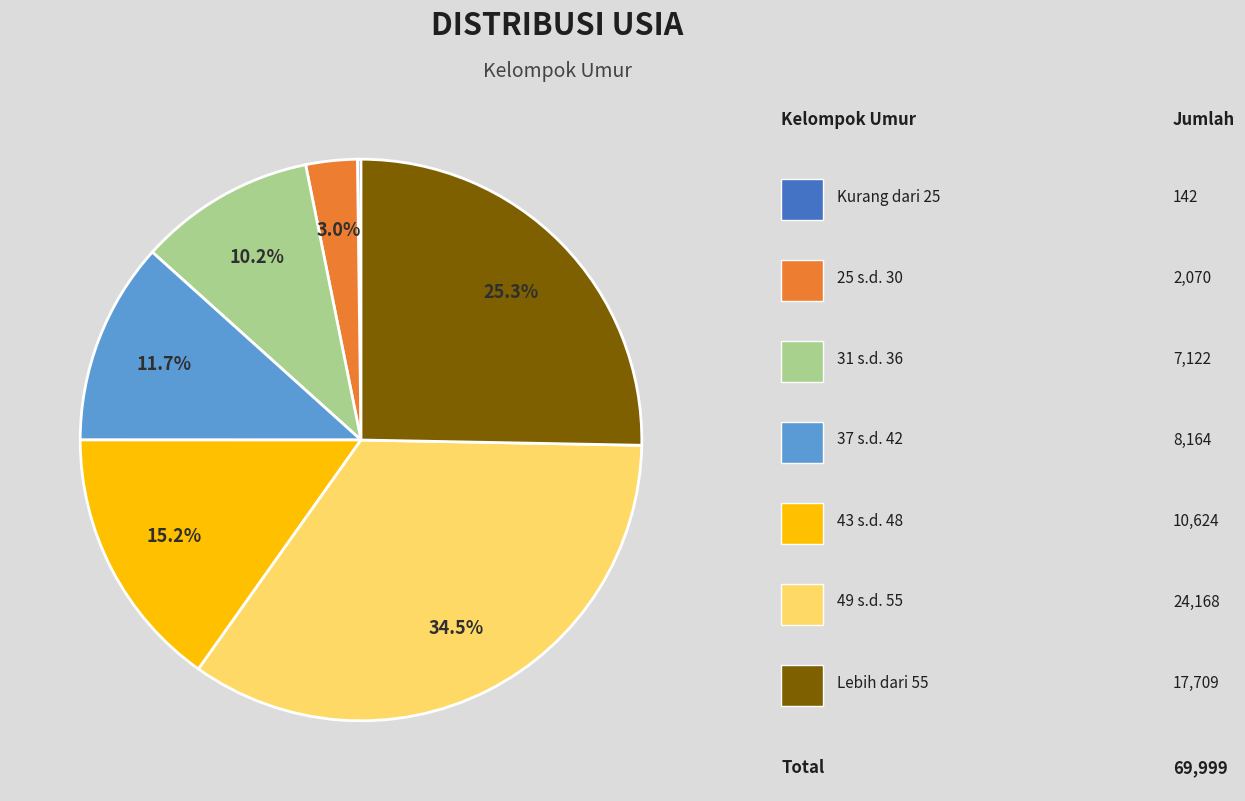

Does any single category account for the majority?

No